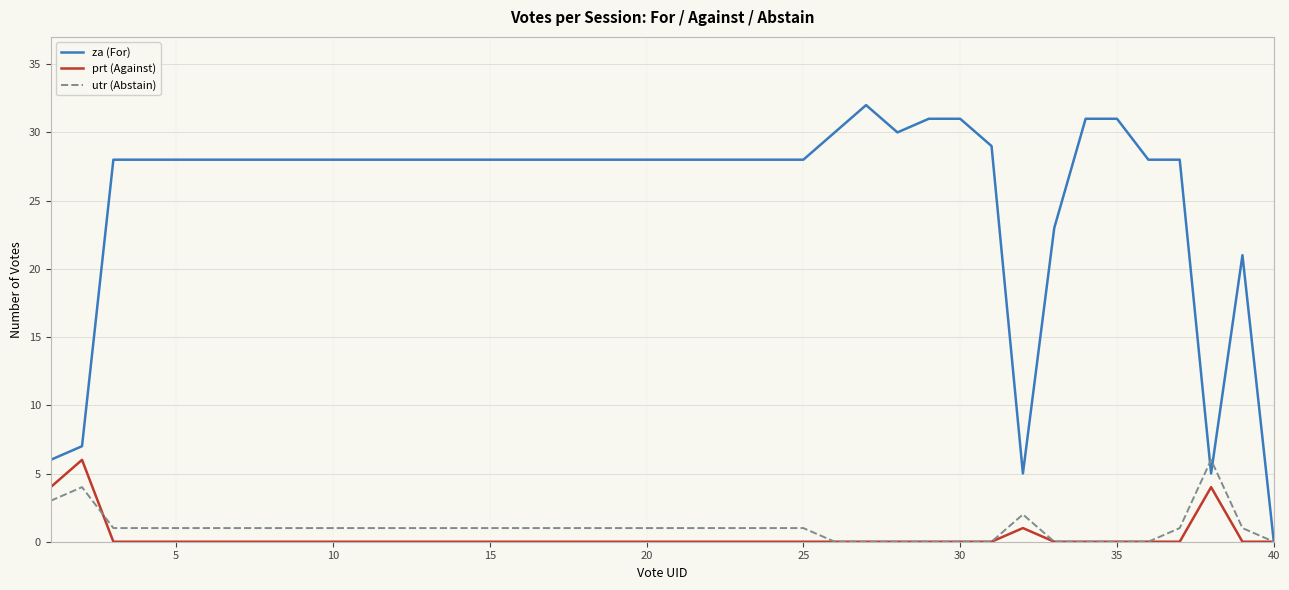

Which series has the largest total across all categories?

za (For)